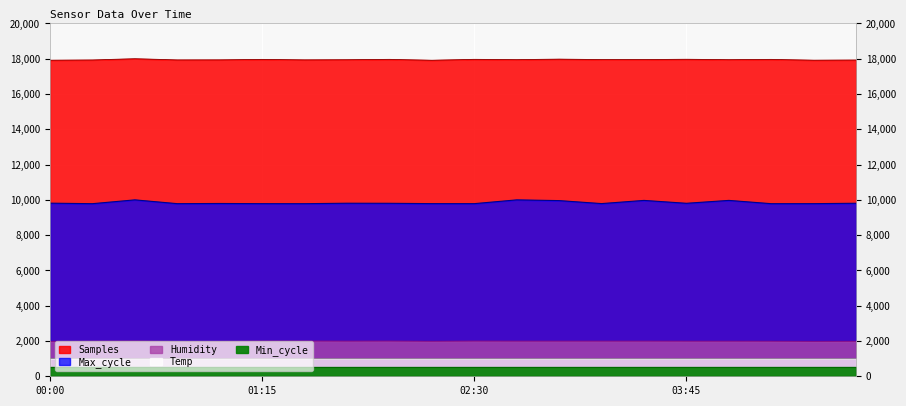

At how many categories does at least one series exceed 16662?

20